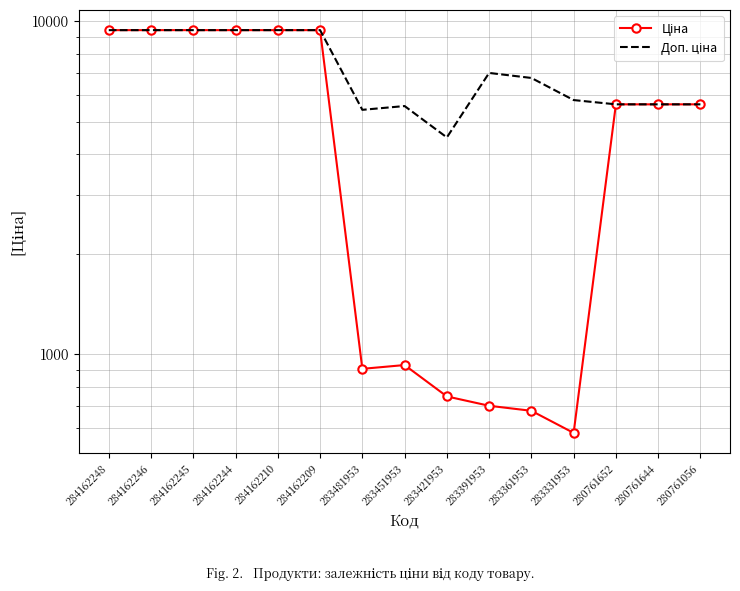

Is the value of Ціна at 283481953 greater than the value of Доп. ціна at 283361953?

No